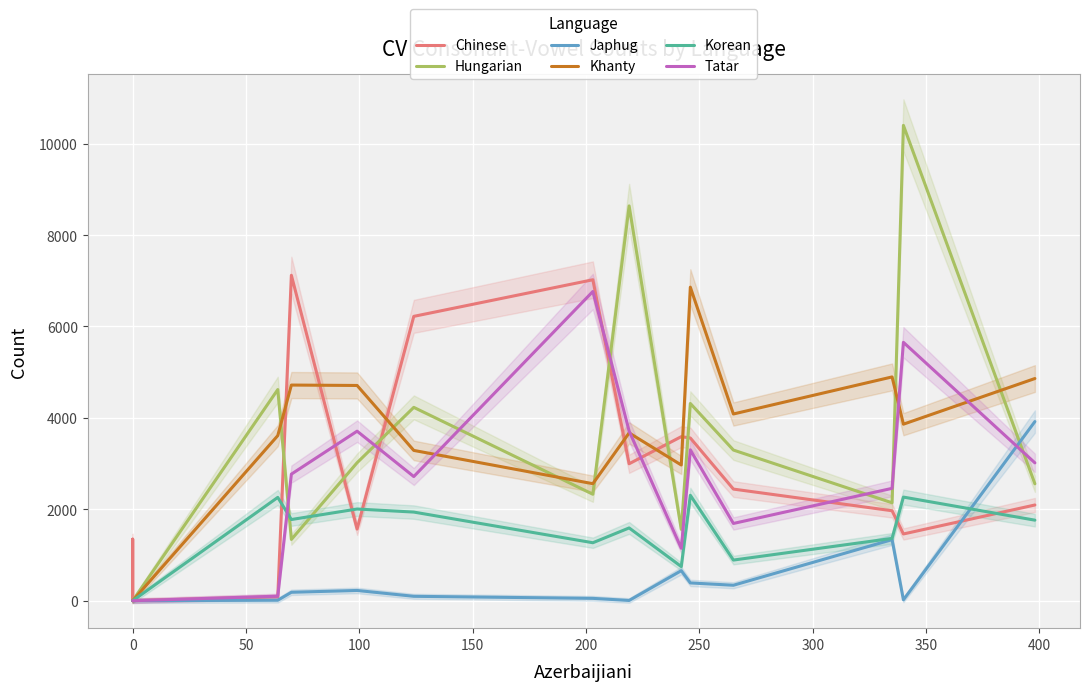

Reading left to right, list all the values displayed in this chart.

Chinese: 0	615	1346	0	85	7120	1567	6221	7022	2996	3589	3560	2442	1968	1460	2094
Hungarian: 0	0	0	0	4619	1340	3019	4230	2329	8638	1561	4315	3296	2142	10400	2558
Japhug: 0	0	0	0	10	184	224	96	51	5	657	389	338	1336	19	3919
Khanty: 0	0	0	0	3612	4718	4709	3288	2560	3671	2969	6860	4085	4896	3862	4861
Korean: 0	0	0	0	2260	1776	2006	1939	1268	1592	747	2306	889	1363	2267	1762
Tatar: 0	0	0	0	99	2769	3709	2716	6765	3712	1147	3299	1690	2458	5653	3016